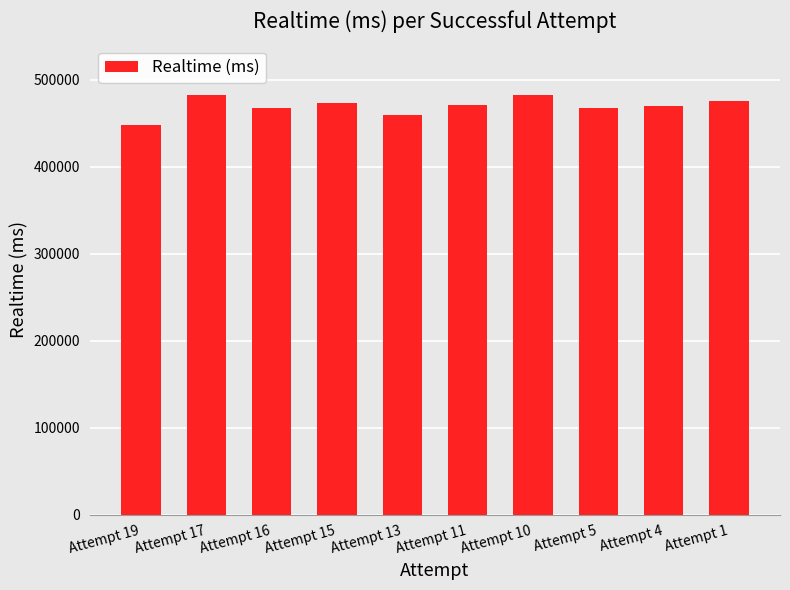

What is the value of the 8th bar from the left?

467952